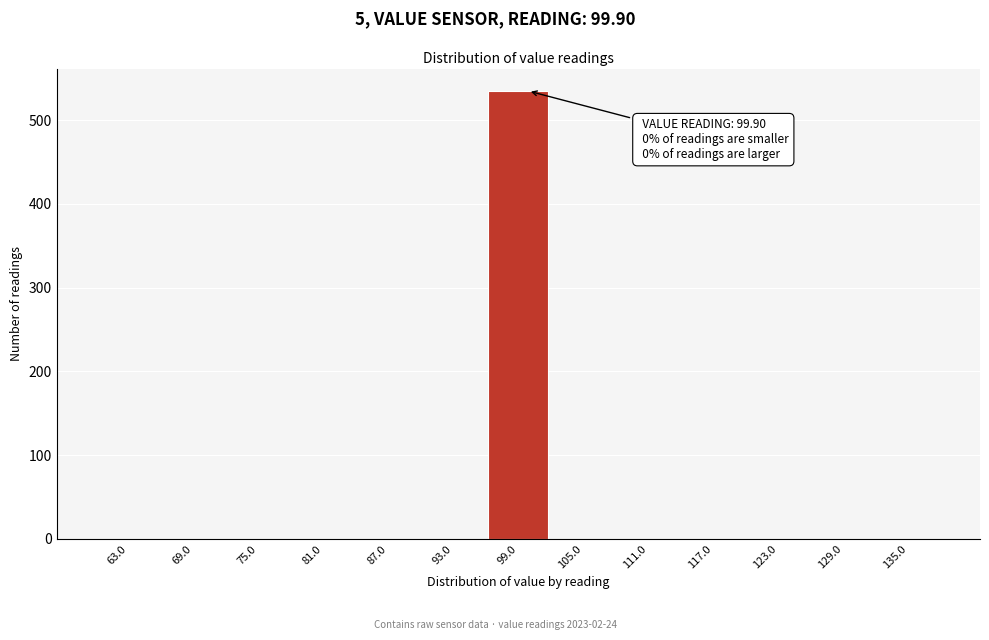

Over which range of the x-axis is the bar tallest?

96 to 102